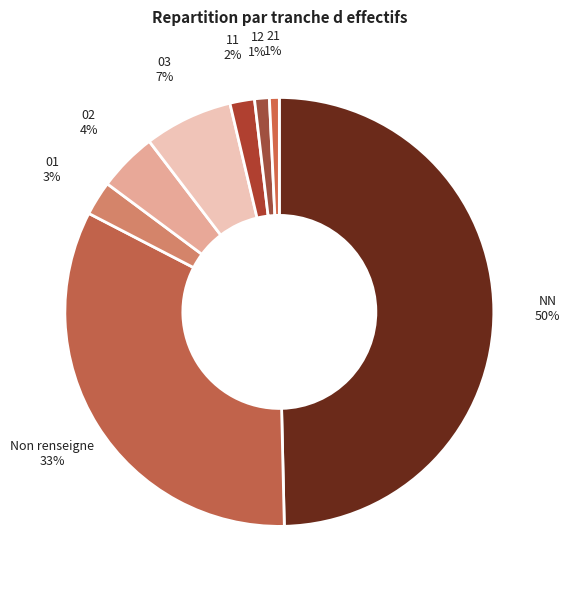

To the nearest percent, what is the average slice percentage?

12%